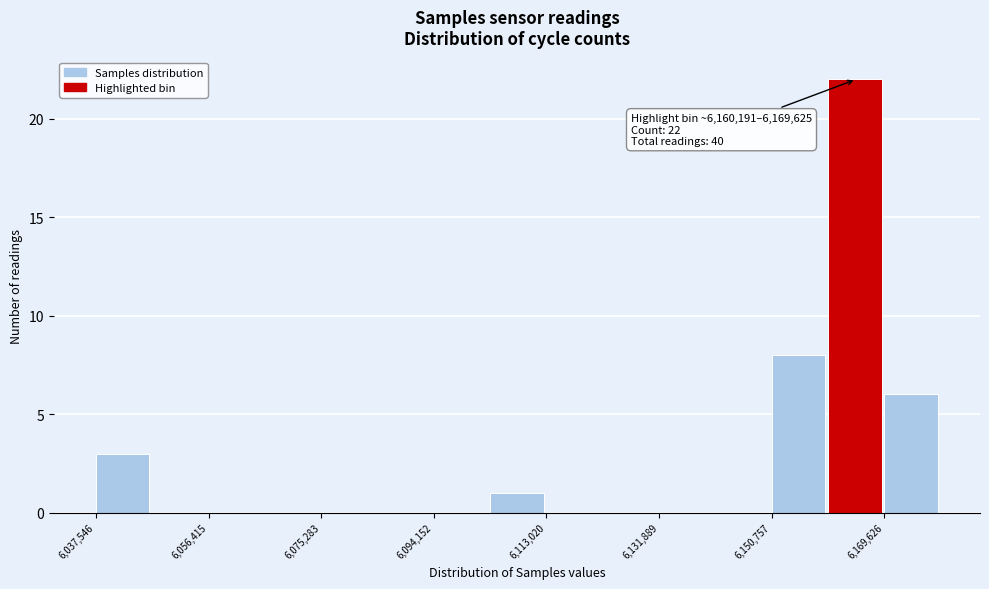

Over which range of the x-axis is the bar tallest?

6160000 to 6170000